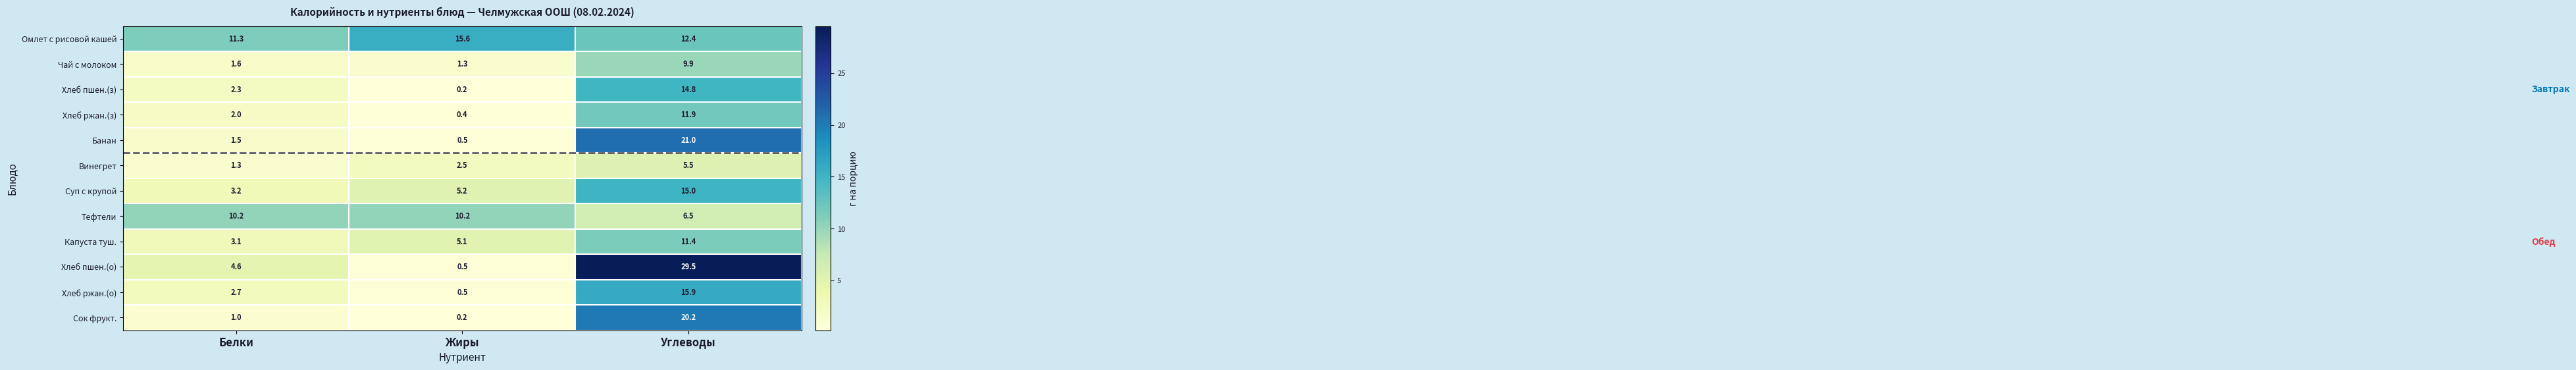

What is the greatest value displayed?

29.5